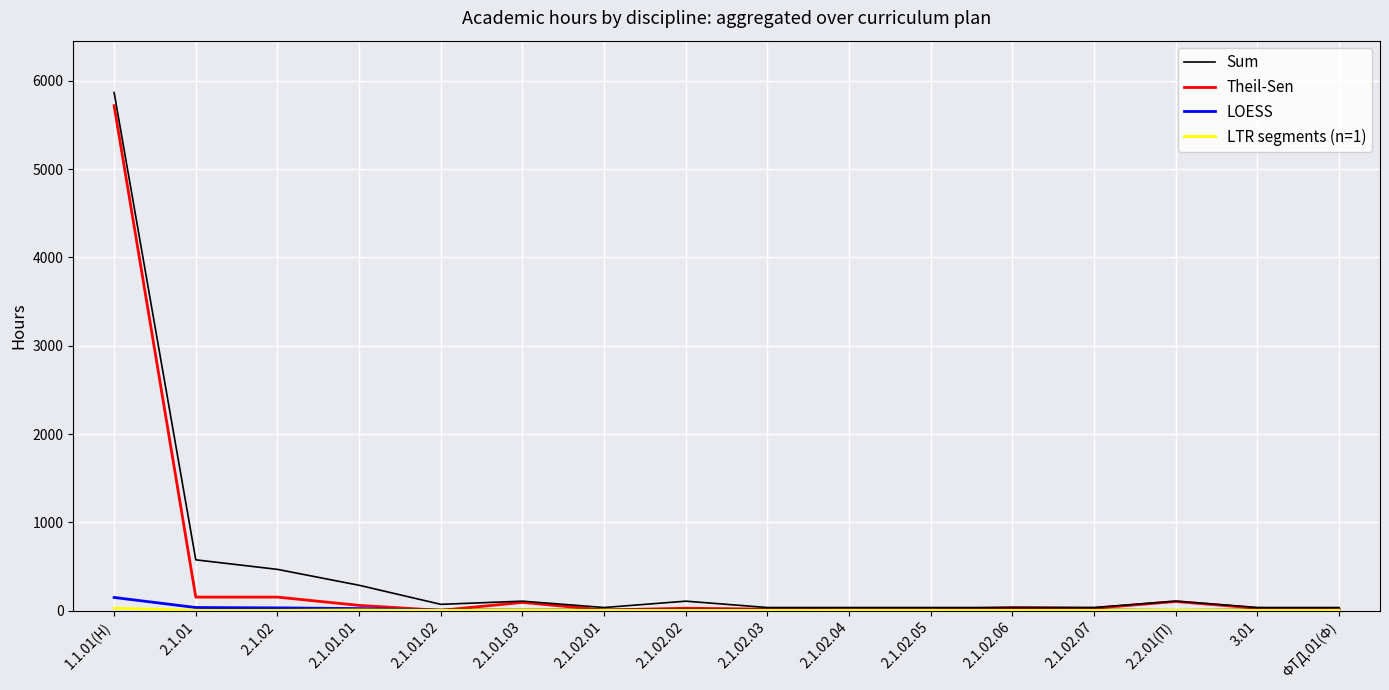

What is the maximum value for Sum?

5868